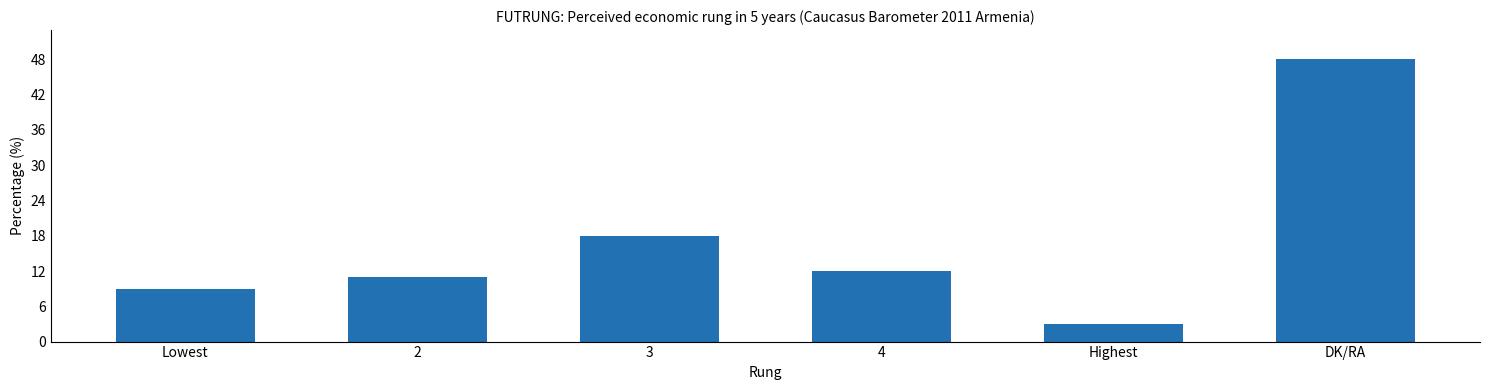

What is the label of the 6th bar from the right?

Lowest